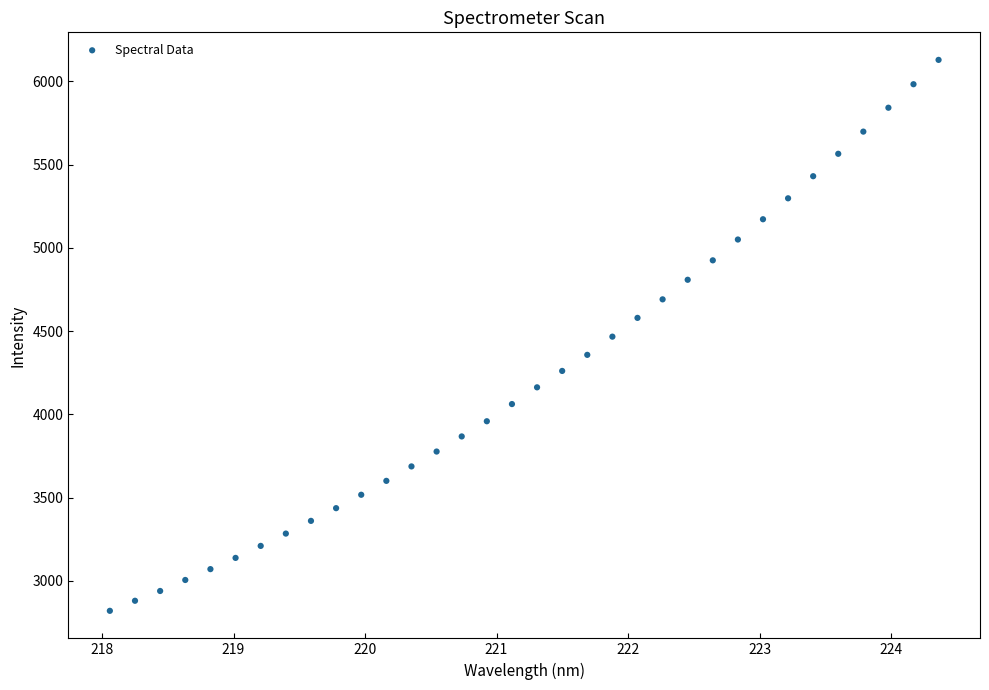

What is the range of Y values (max minus min)?

3309.2